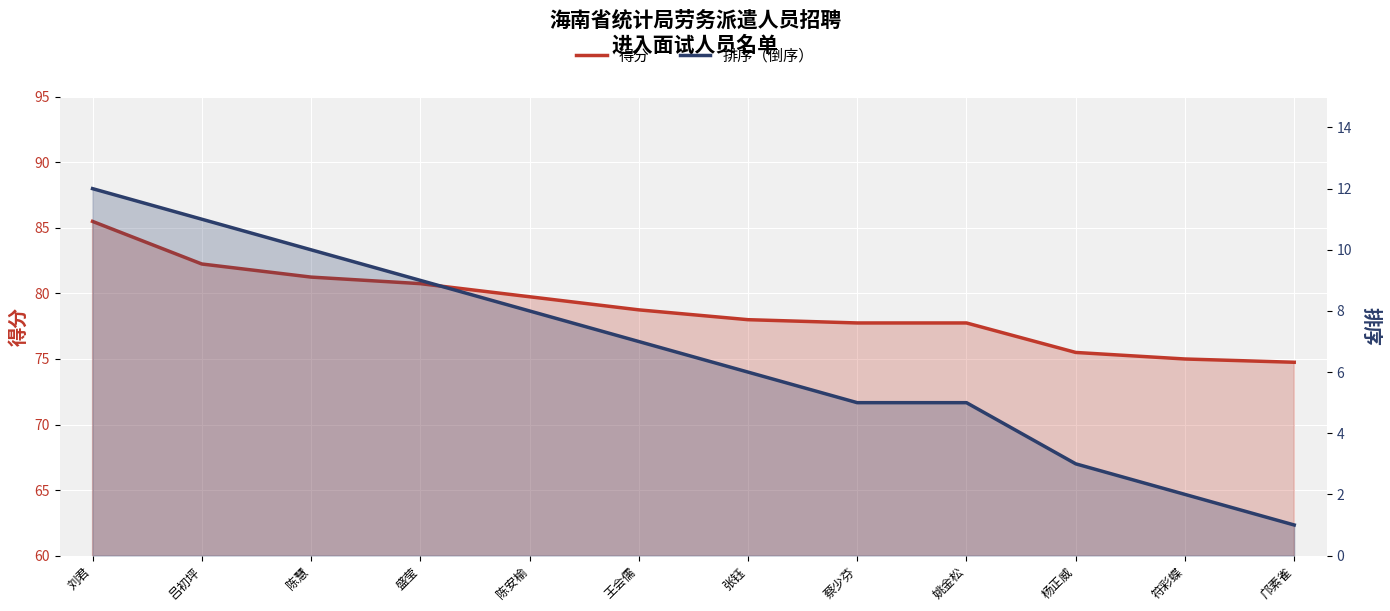

What is the value of the 得分 point at the 3rd from the left?

81.2